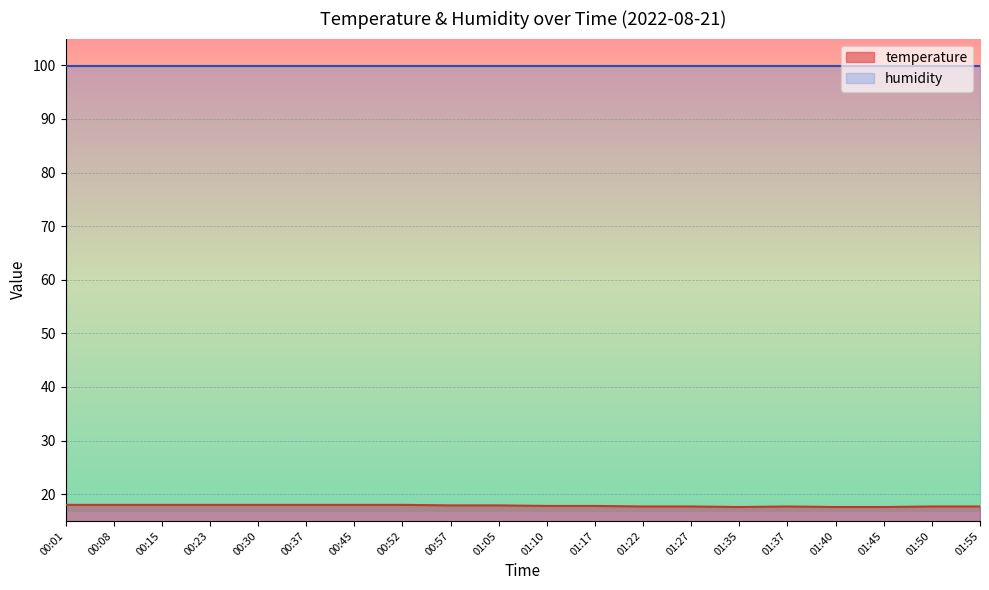

The value at 01:40 is 25.8. True or false?

False